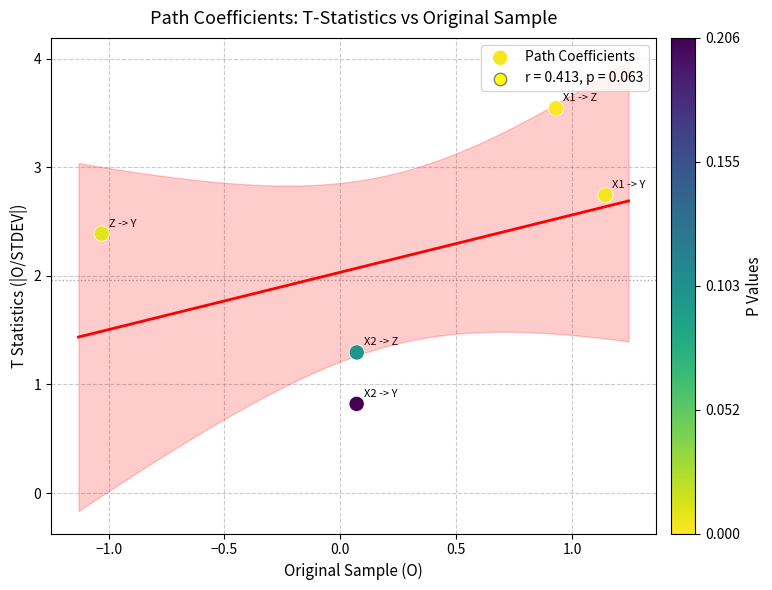

What Y value in the scatter plot is closest to 2?

2.4